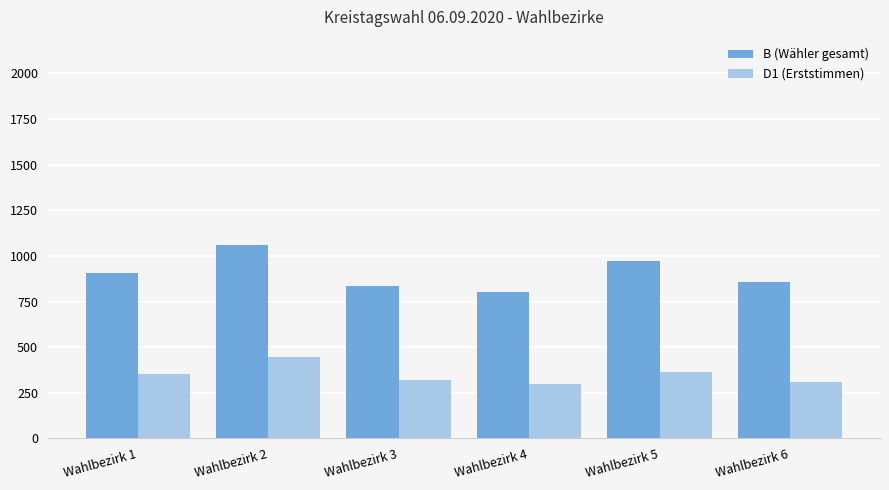

How many series are shown in this chart?

2